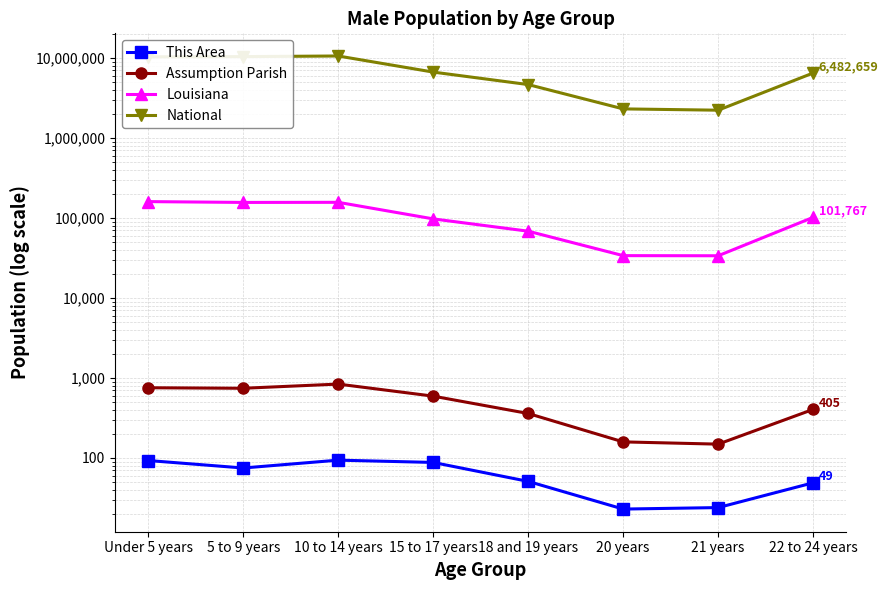

Which series changed the most between Under 5 years and 5 to 9 years?

National